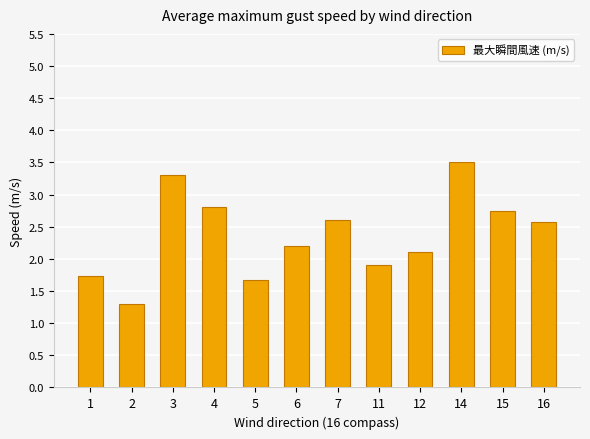

Is it true that the value at 5 is 1.7?

True